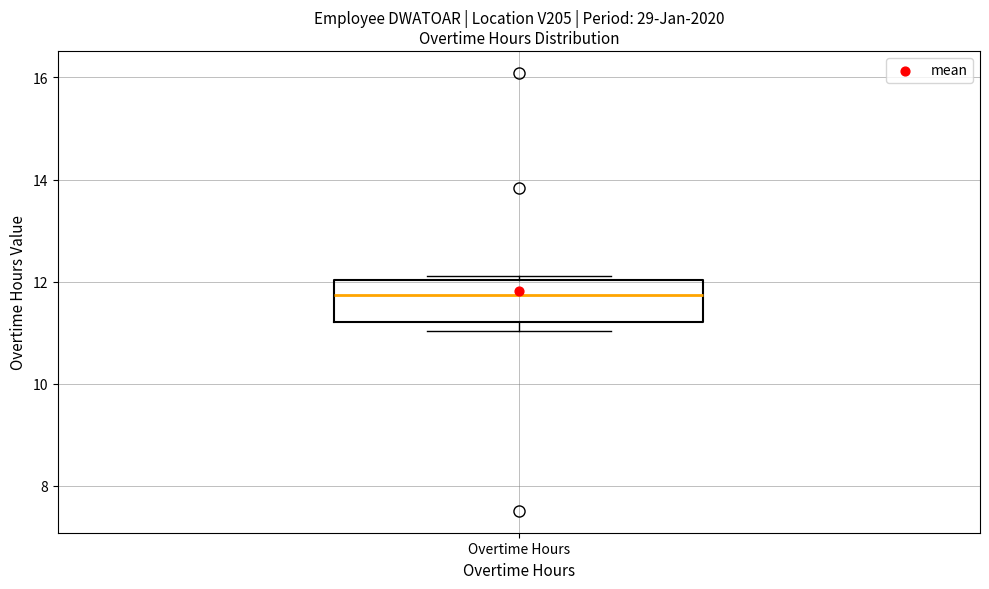

Where is the lower edge of the box for Overtime Hours on the y-axis? The values are not printed on the chart, so give them approximately, as read against the axis.

11.2